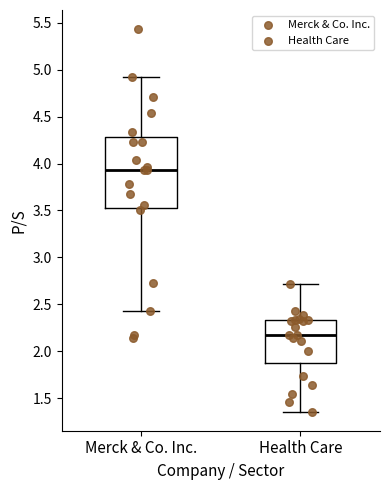

Which box's median line is the lowest?

Health Care